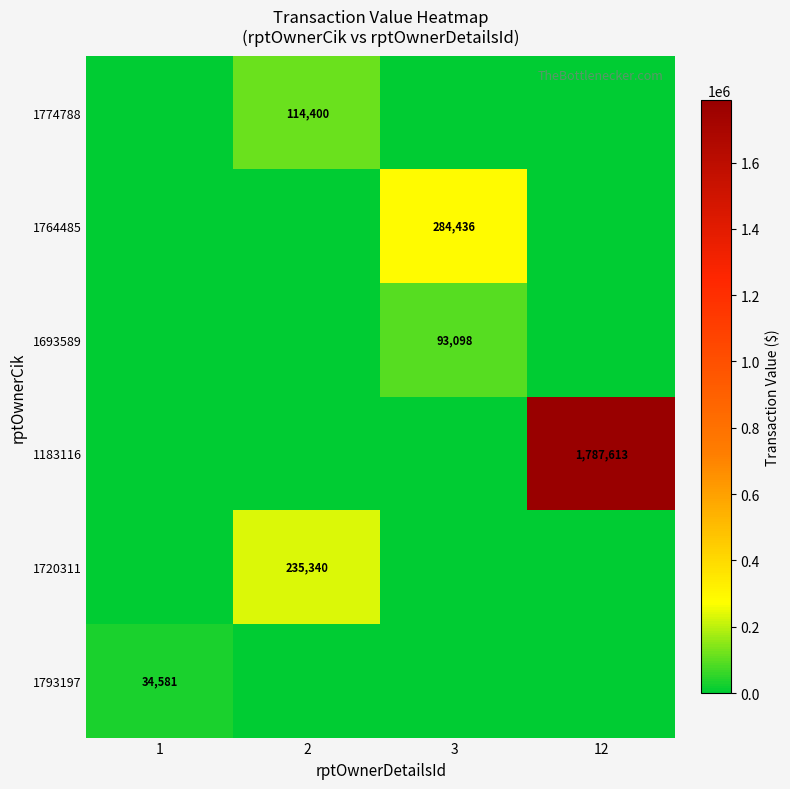

The value of 1720311 at 1 is 101030. True or false?

False